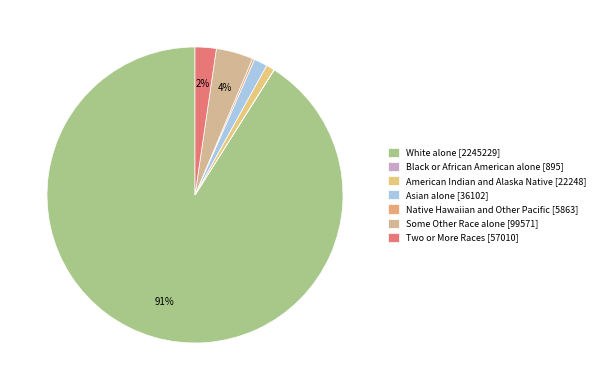

What is the largest slice in the pie chart?

White alone